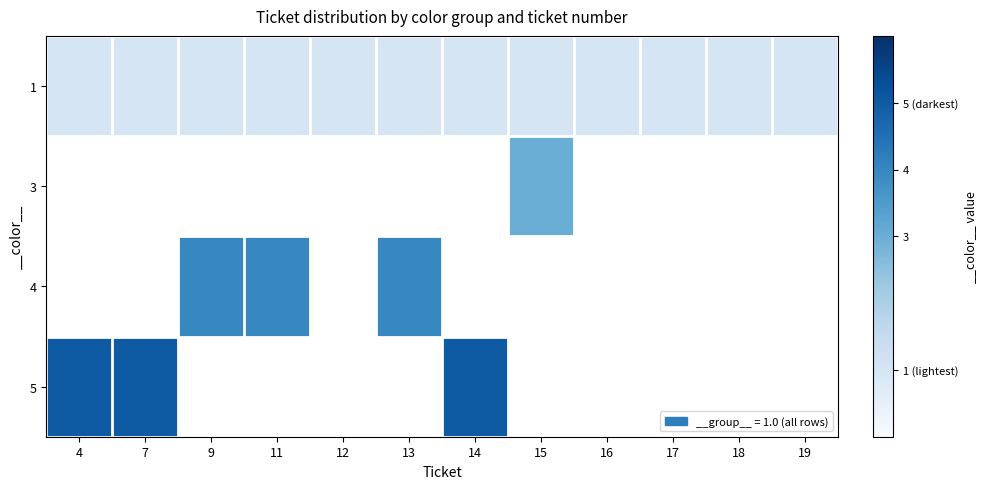

Is it true that 4 equals 1.1 at 11?

False